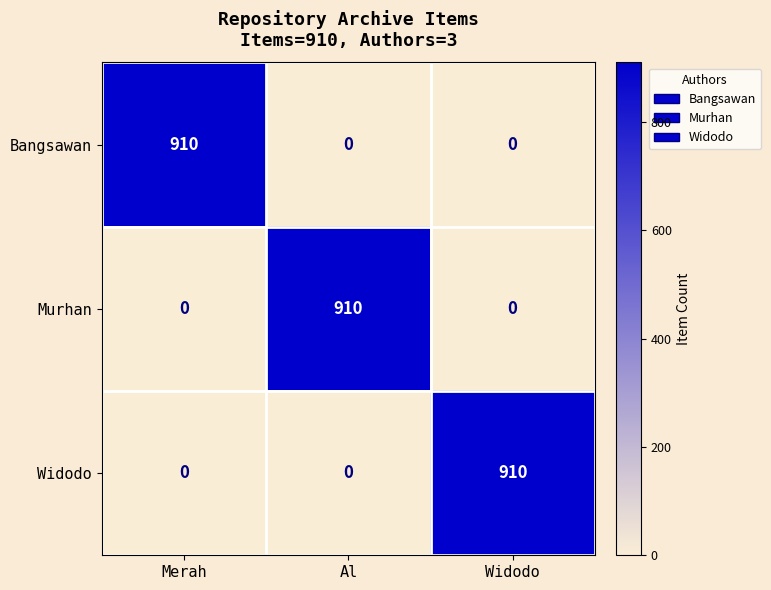

How many series are shown in this chart?

3